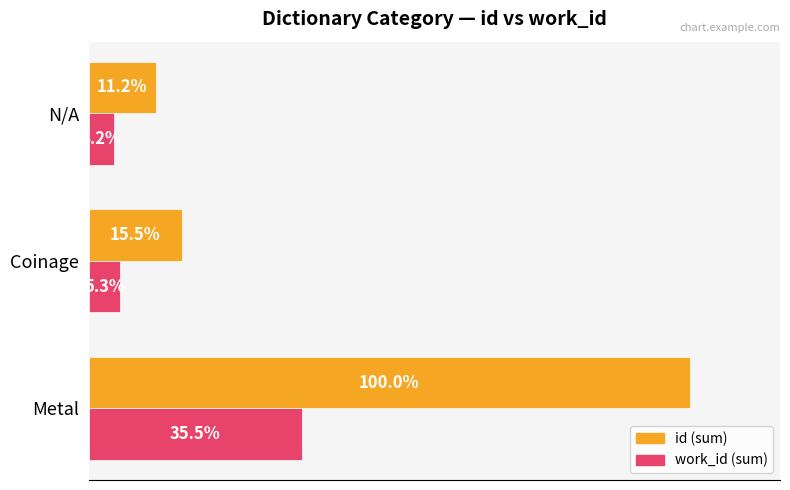

At which category is the sum across all series the highest?

Metal